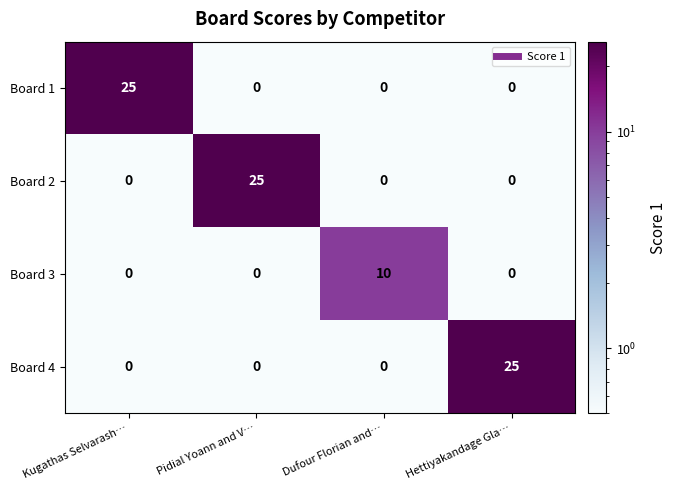

The value of Board 3 at Dufour Florian and… is 7. True or false?

False